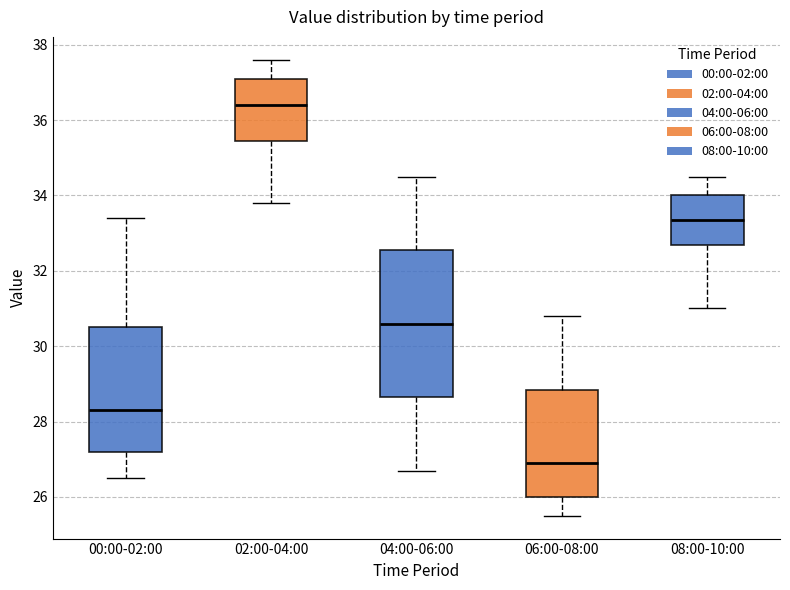

Comparing the boxes themselves (not the whiskers), which one is the tallest?

04:00-06:00